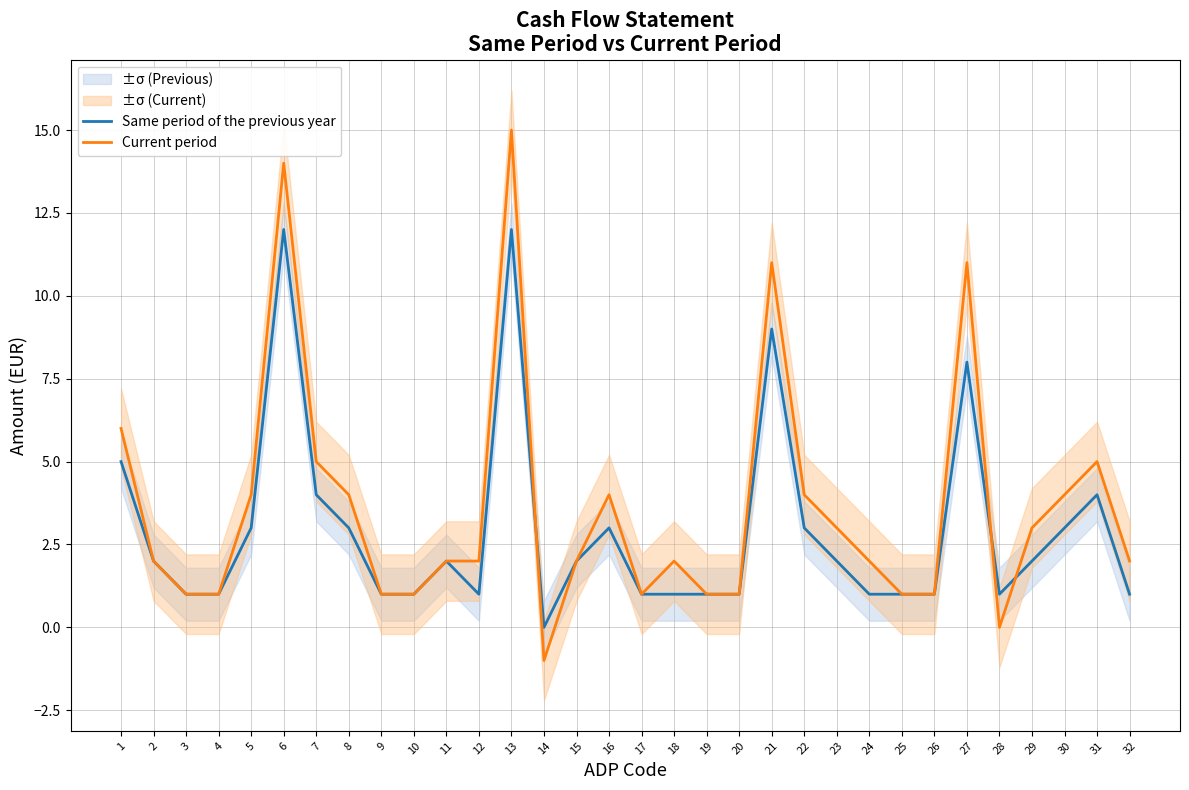

At 22, list the series in order from largest to smallest.

Current period, Same period of the previous year